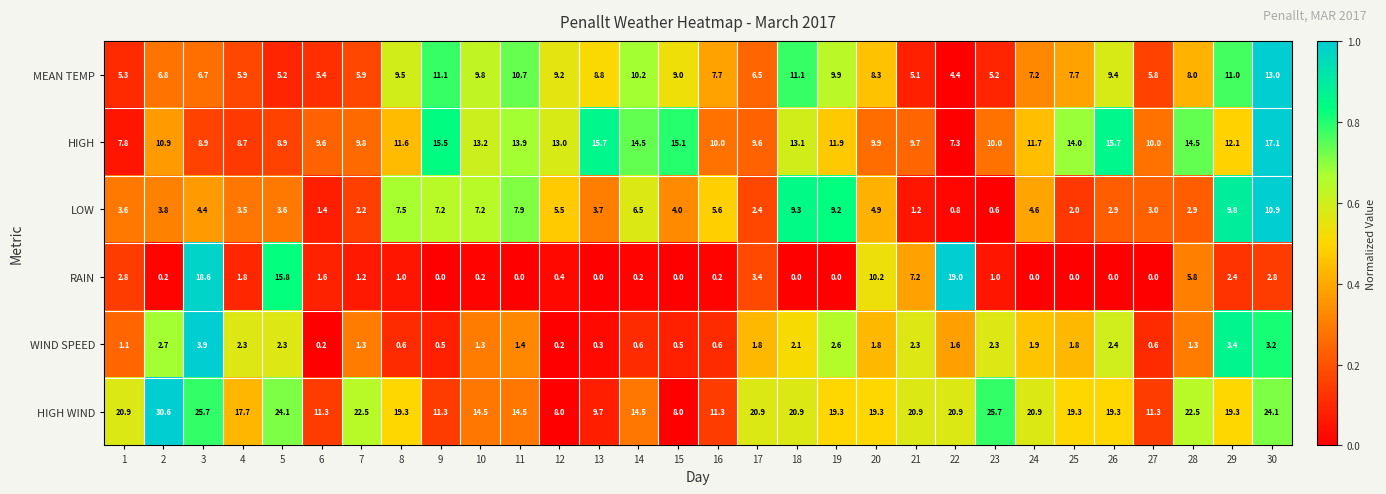

What is the approximate value of LOW at 1?

3.6